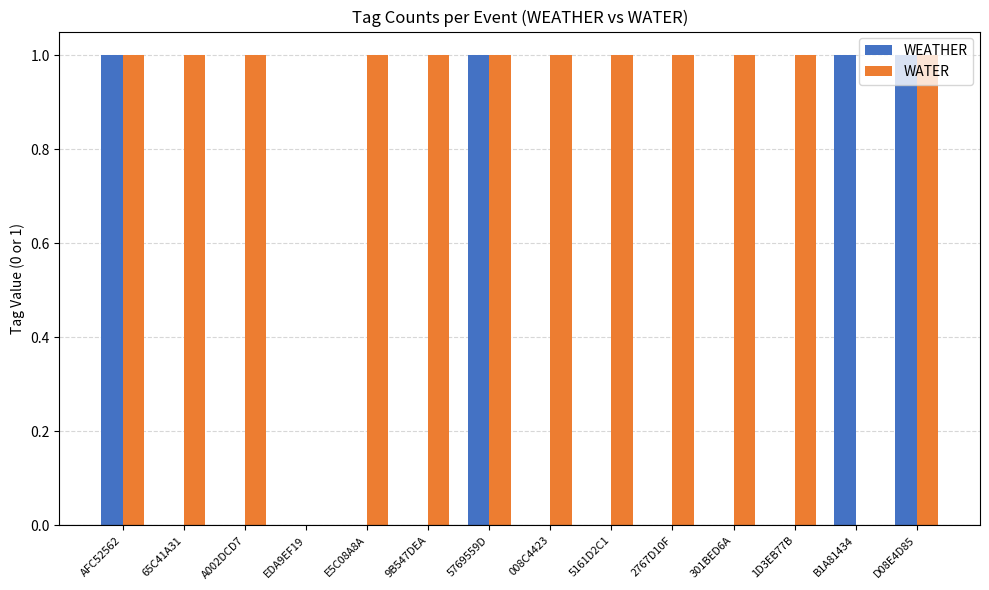

Which series changed the most between 5769559D and 5161D2C1?

WEATHER